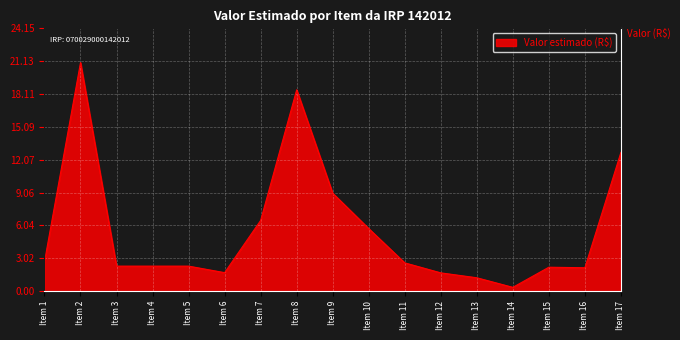

What is the difference between the values at Item 9 and Item 12?

7.3